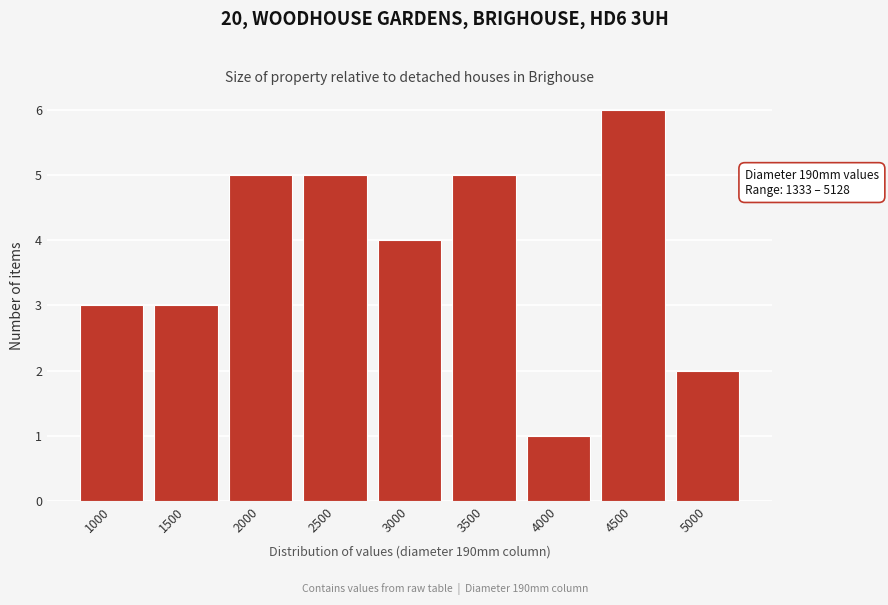

Reading left to right, extract all data points from this chart.

1000=3	1500=3	2000=5	2500=5	3000=4	3500=5	4000=1	4500=6	5000=2